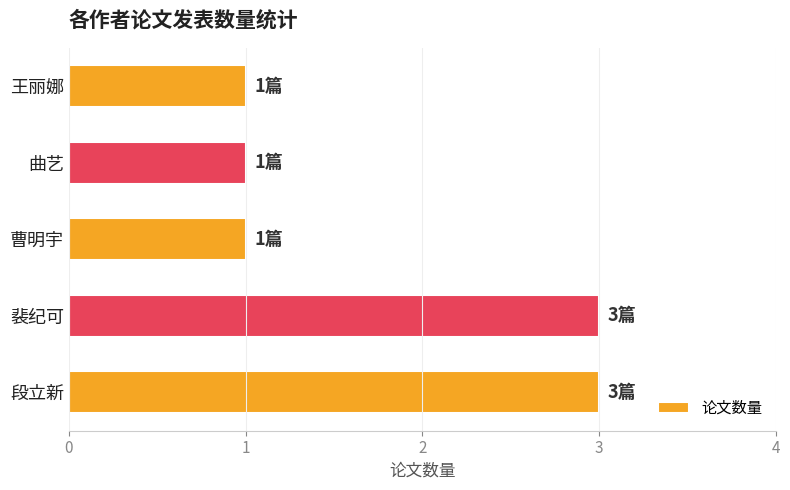

Reading top to bottom, list all the values displayed in this chart.

王丽娜=1	曲艺=1	曹明宇=1	裴纪可=3	段立新=3